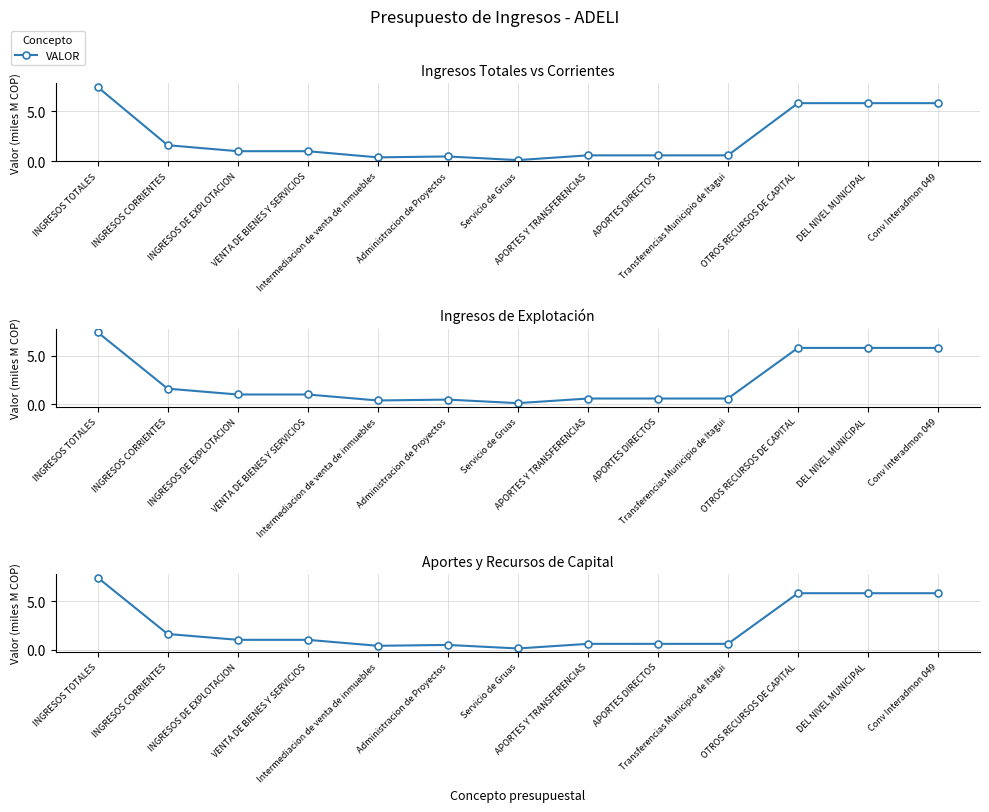

What is the difference between the values at OTROS RECURSOS DE CAPITAL and INGRESOS TOTALES?

1.6